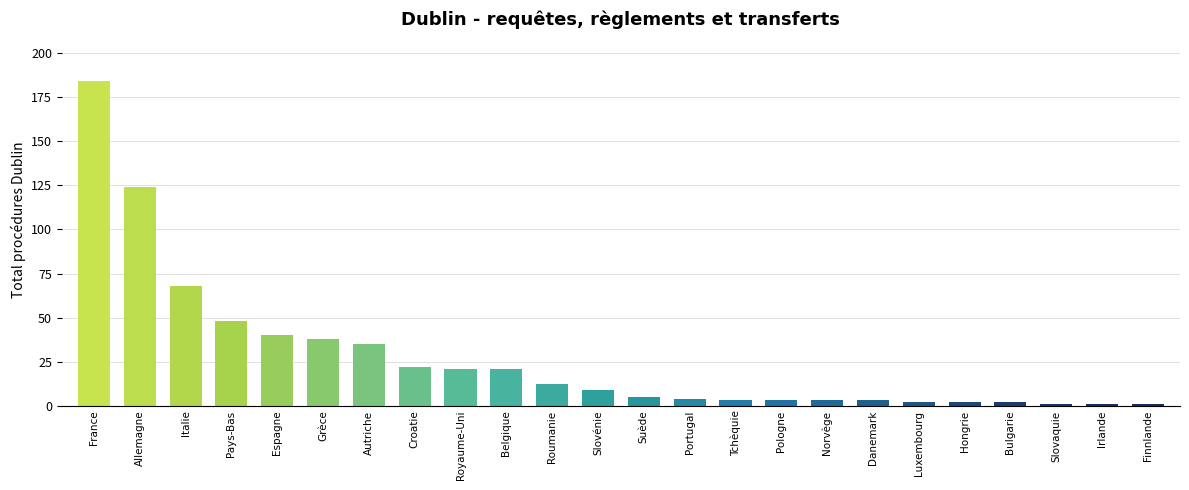

The chart shows a value of 20 at Roumanie. True or false?

False